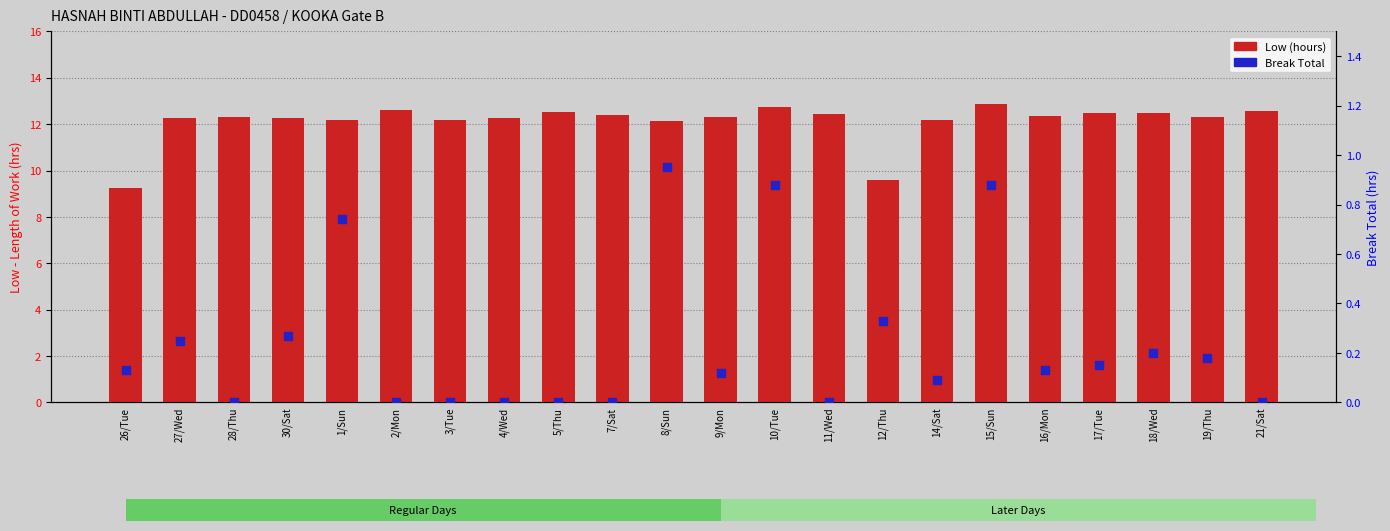

Is the value of Low (hours) at 21/Sat greater than the value of Break Total at 12/Thu?

Yes